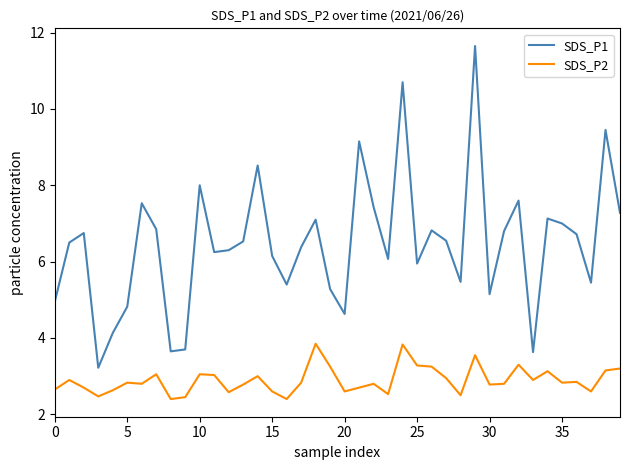

Which series has the widest spread of values?

SDS_P1